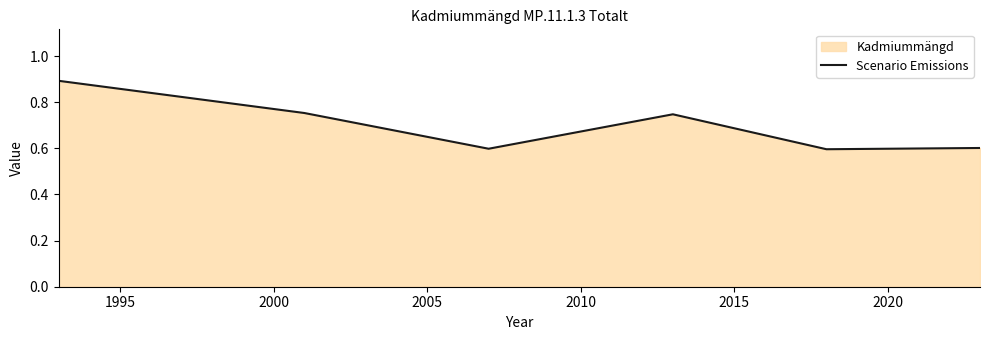

Does the chart have visible grid lines?

No